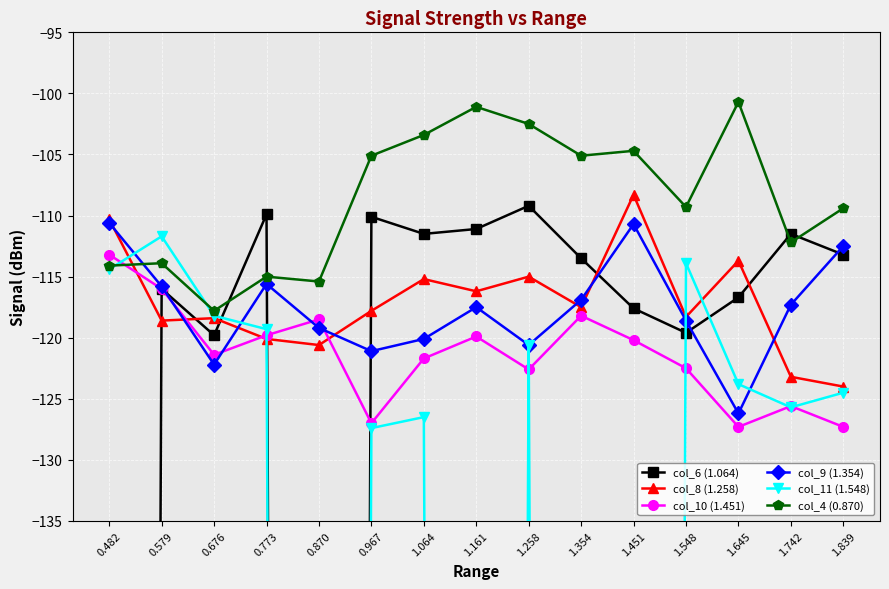

Between which two adjacent categories do col_9 (1.354) and col_6 (1.064) first intersect?

0.579 and 0.676